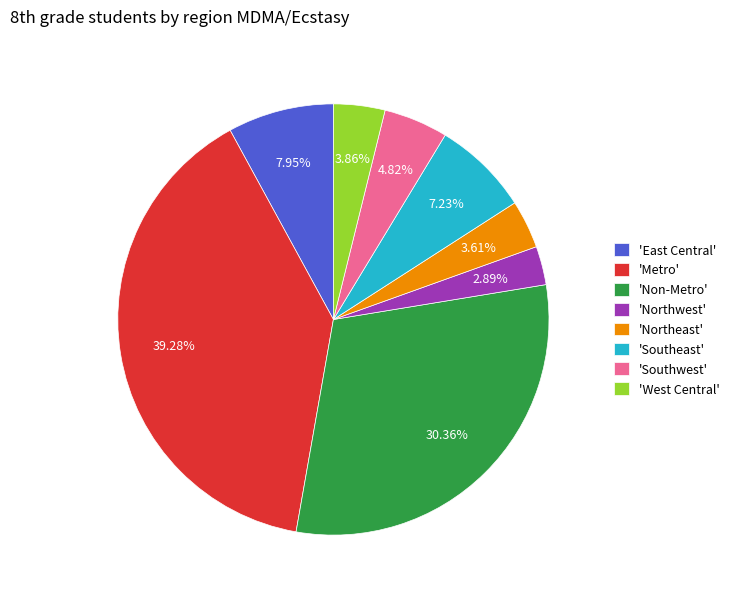

Do 'East Central' and 'Southwest' together represent more than half of the pie?

No